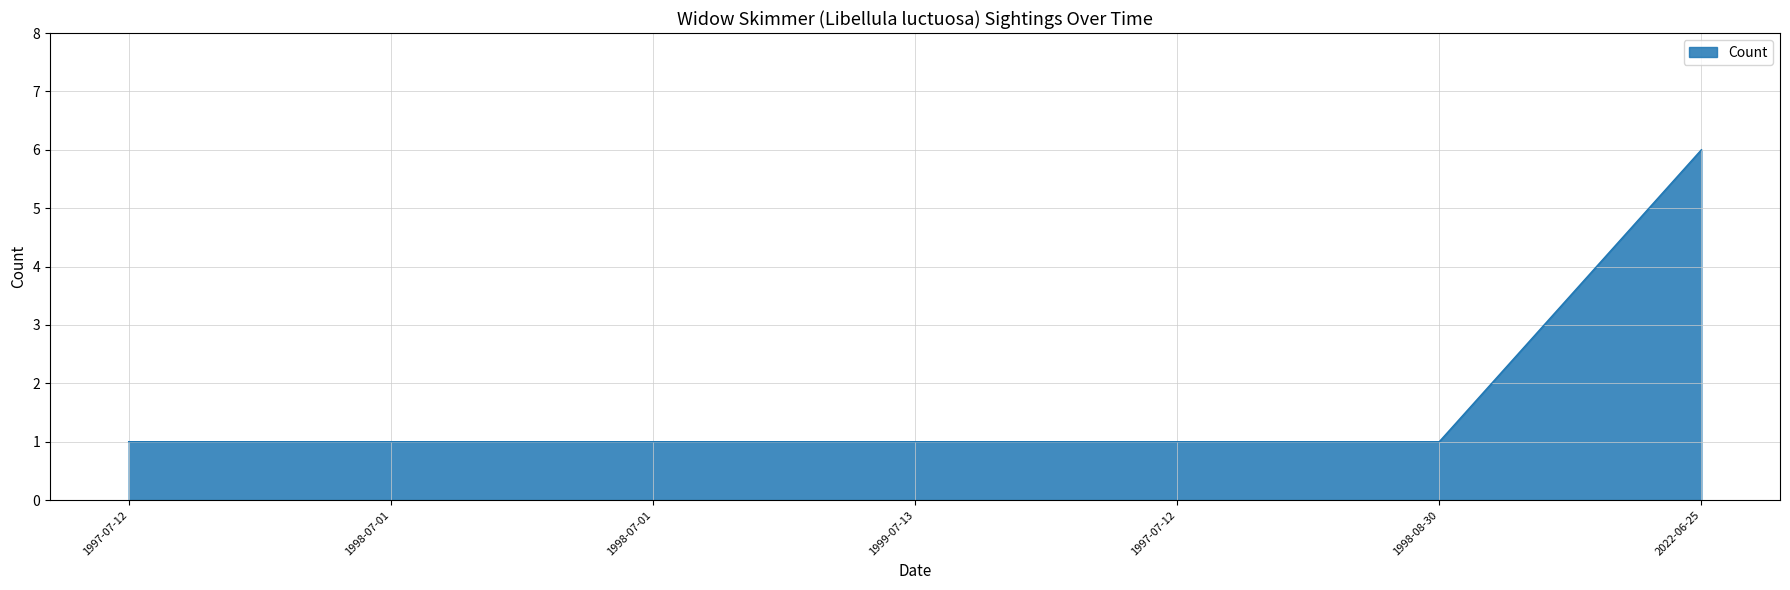

Does the chart display data point markers on the line(s)?

No